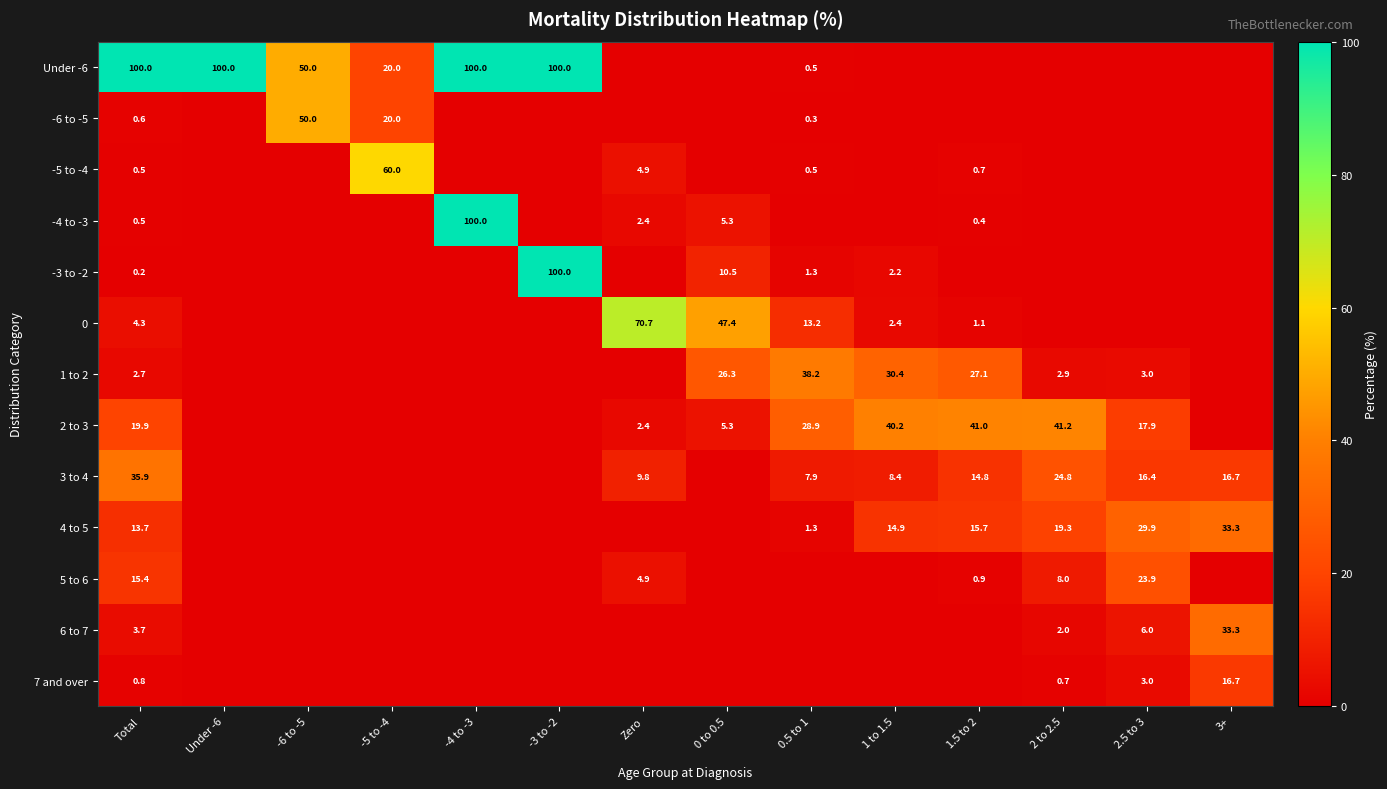

At which category is the sum across all series the highest?

-4 to -3